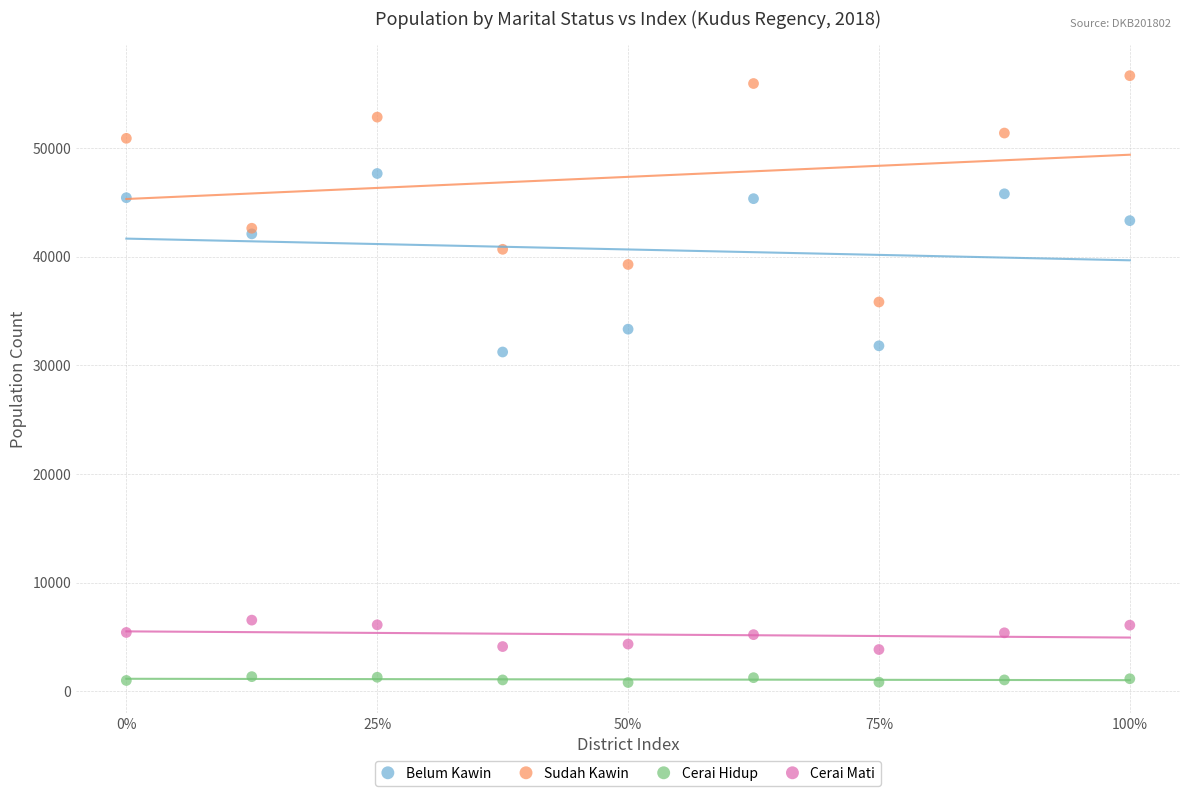

Which series has the largest Y range (max minus min)?

Sudah Kawin